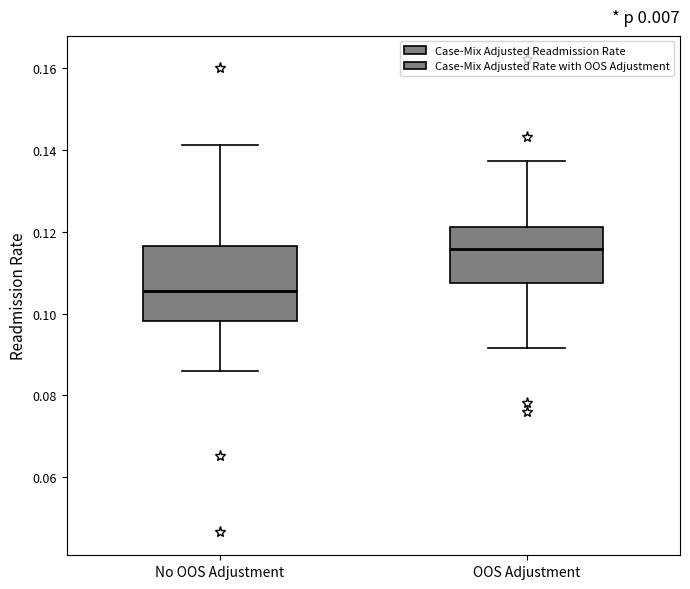

Which box has the highest median line?

OOS Adjustment